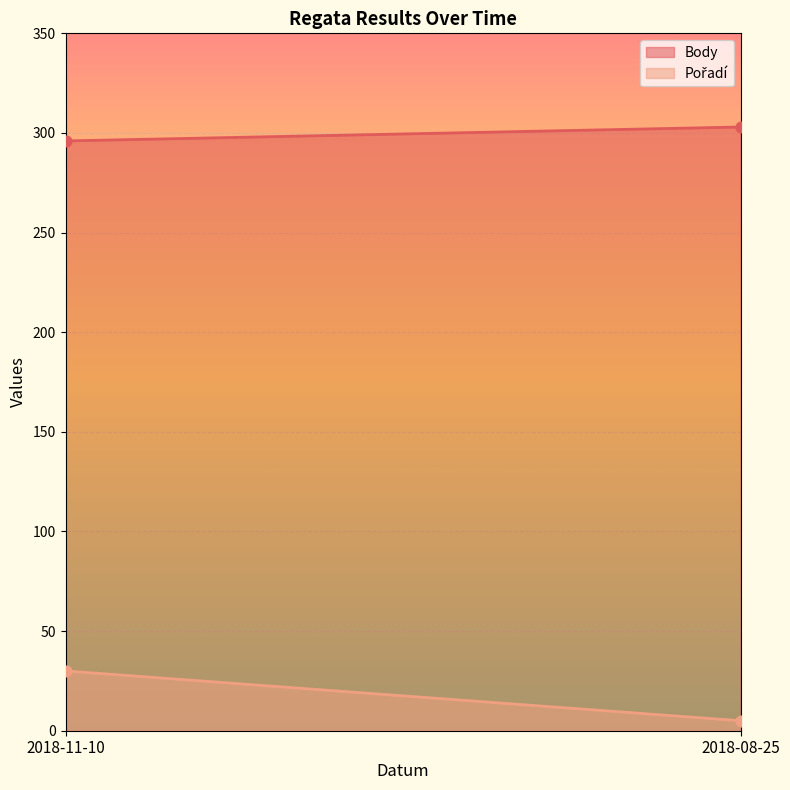

Is the value of Body at 2018-11-10 greater than the value of Pořadí at 2018-08-25?

Yes